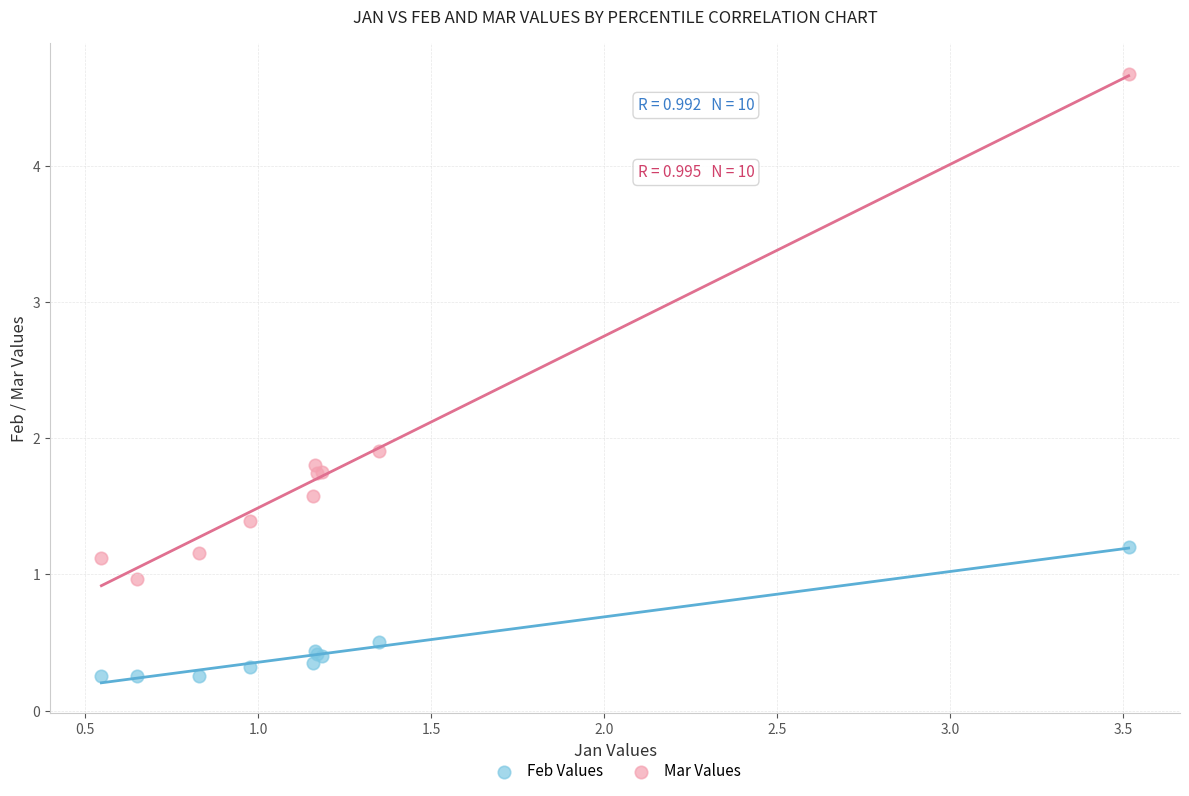

Which series has the widest spread of Y values?

Mar Values